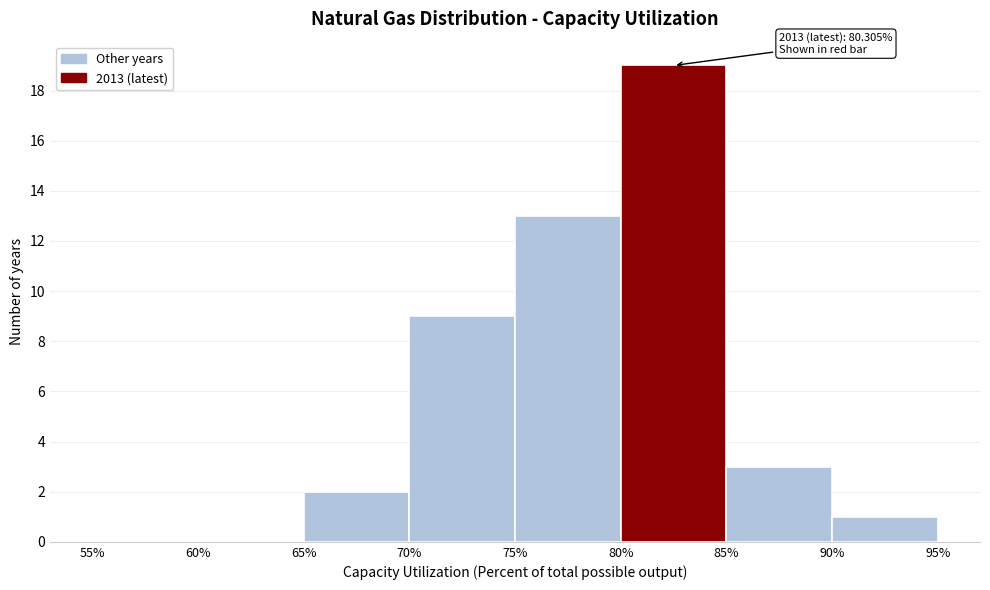

Over which range of the x-axis is the bar tallest?

80% to 85%